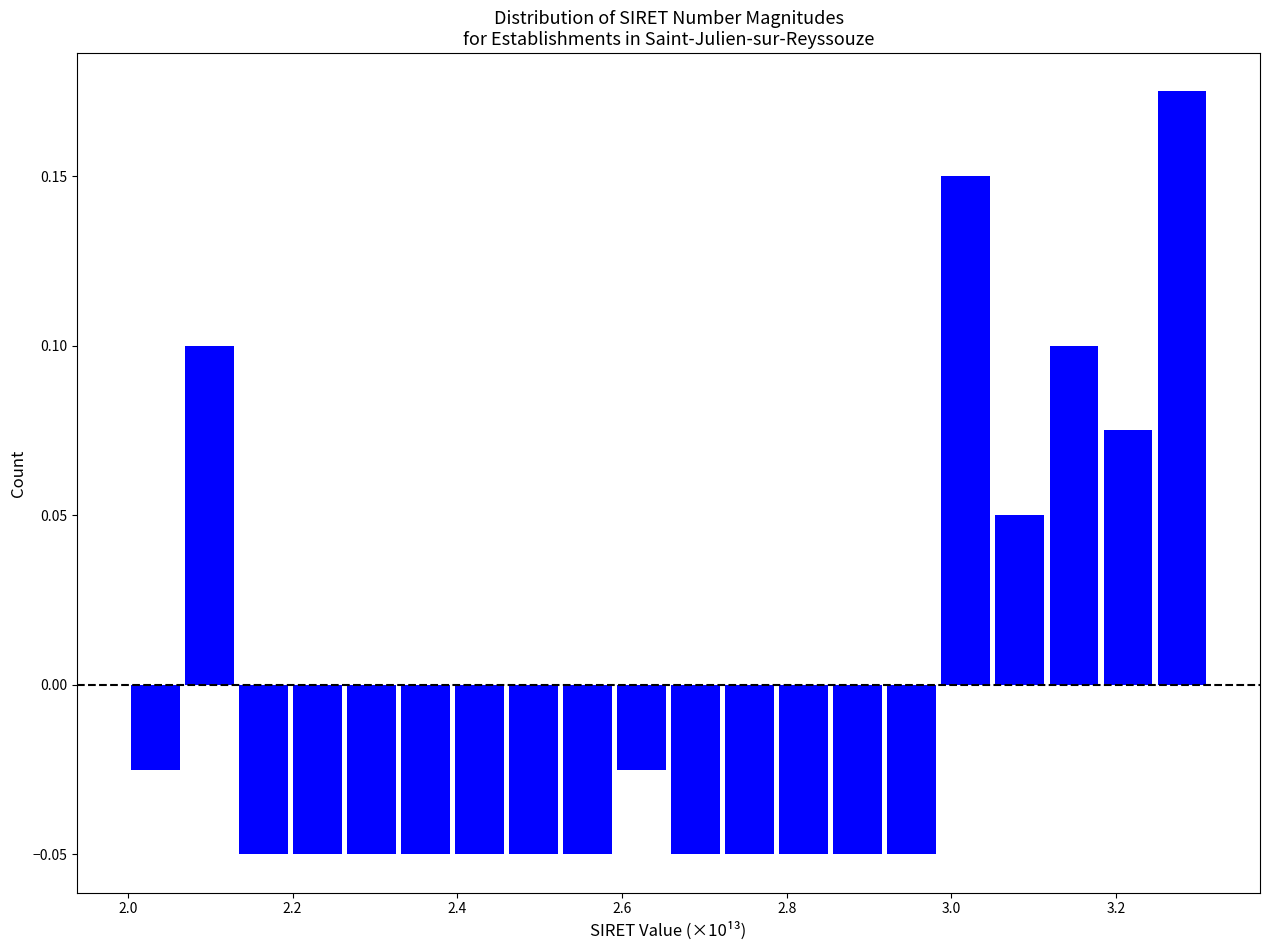

Around what value on the x-axis is the tallest bar? Give the approximate position of its centre, as read against the axis.

3.28